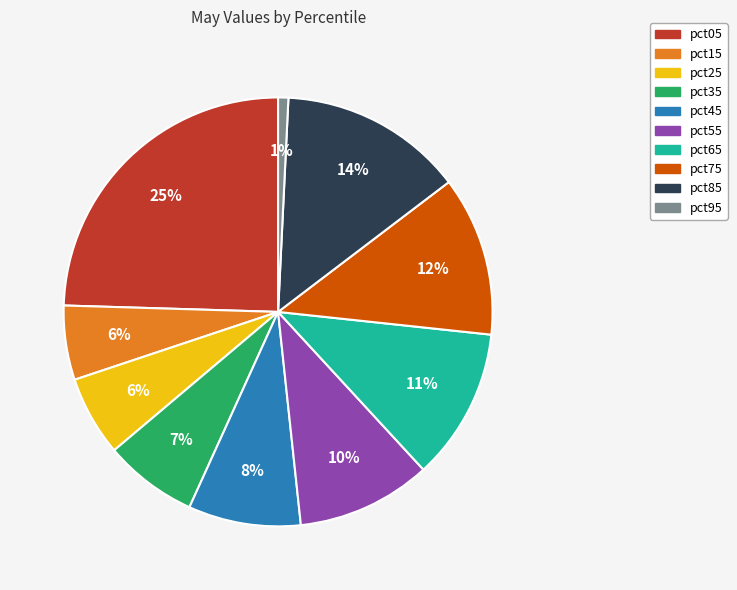

Combined, do pct25 and pct85 account for over 50%?

No